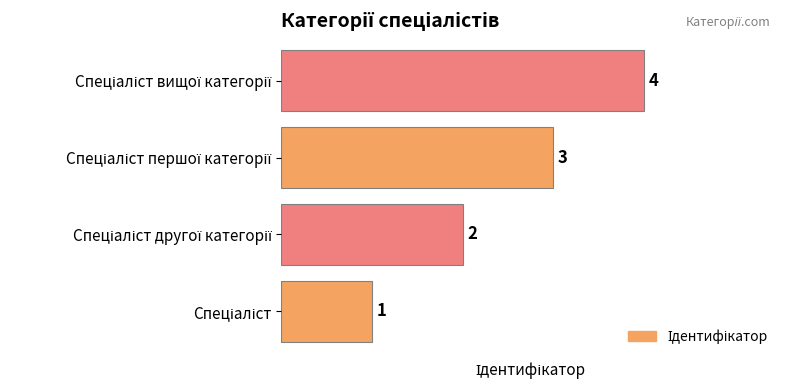

Count the values in the range 2 to 4.

3